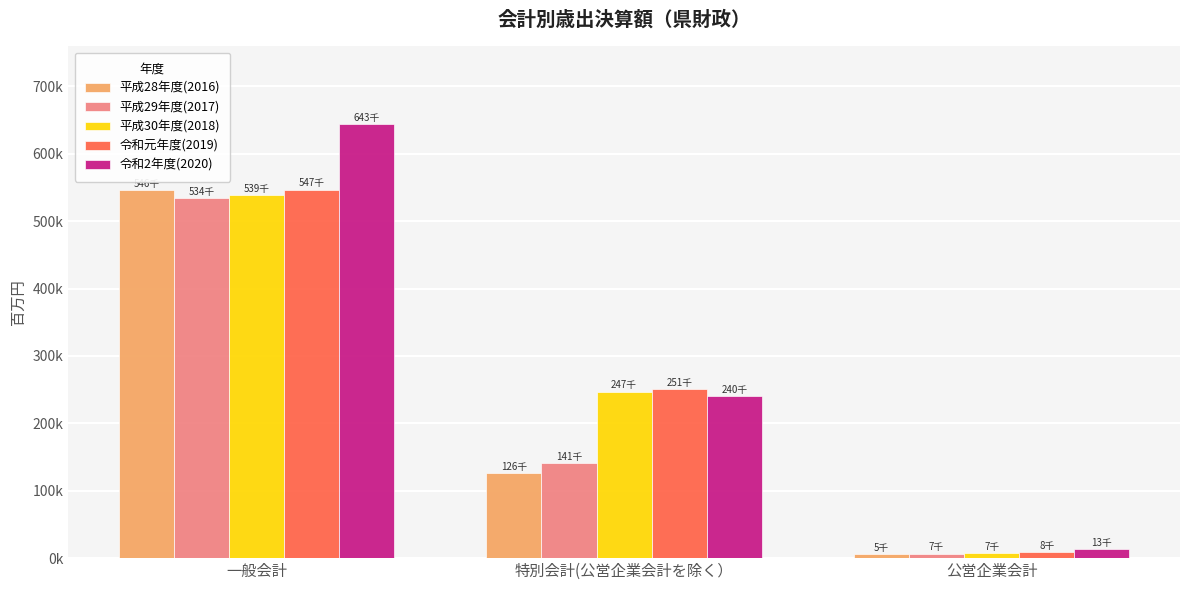

Does the chart contain stacked bars?

No